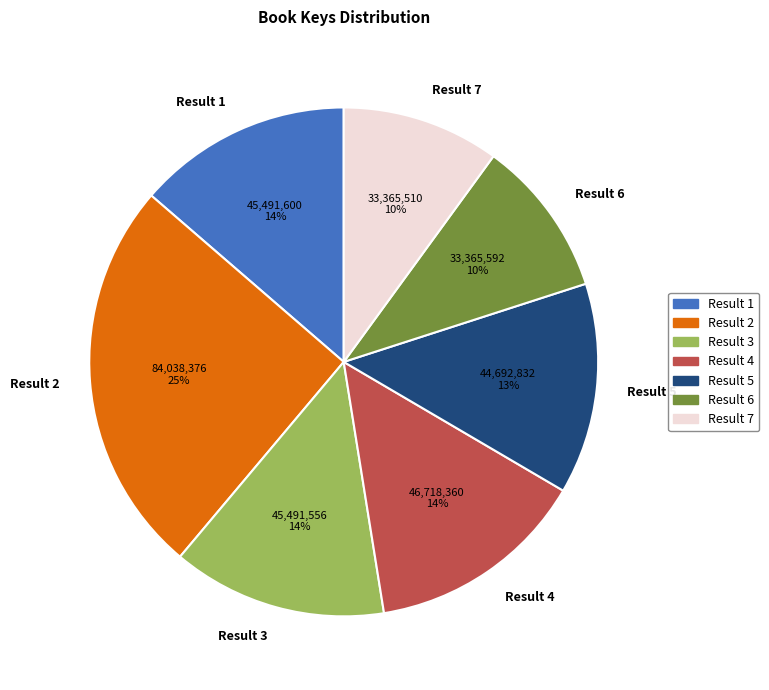

To the nearest percent, what is the combined percentage of Result 7 and Result 2?

35%